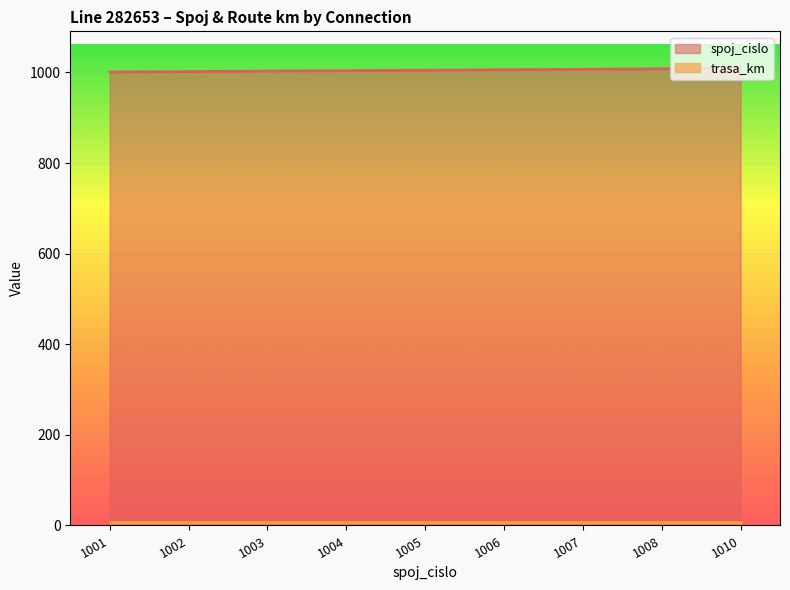

List the labels in order of value, largest first.

1010, 1008, 1007, 1006, 1005, 1004, 1003, 1002, 1001